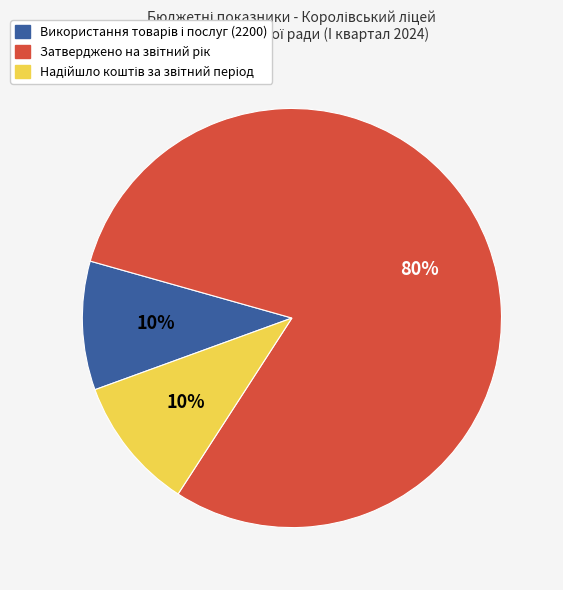

Count the number of slices in the pie.

3